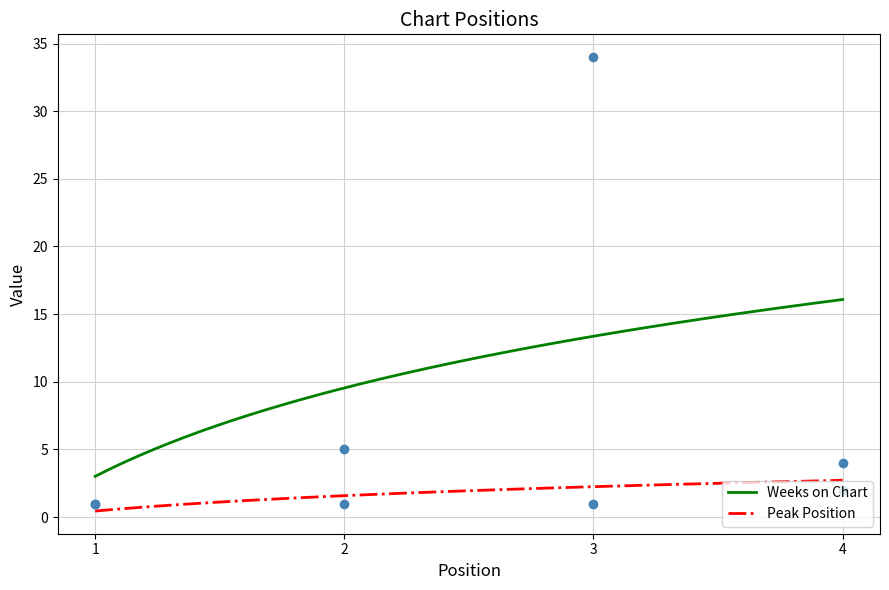

True or false: Peak Position and Weeks on Chart cross at least once.

False